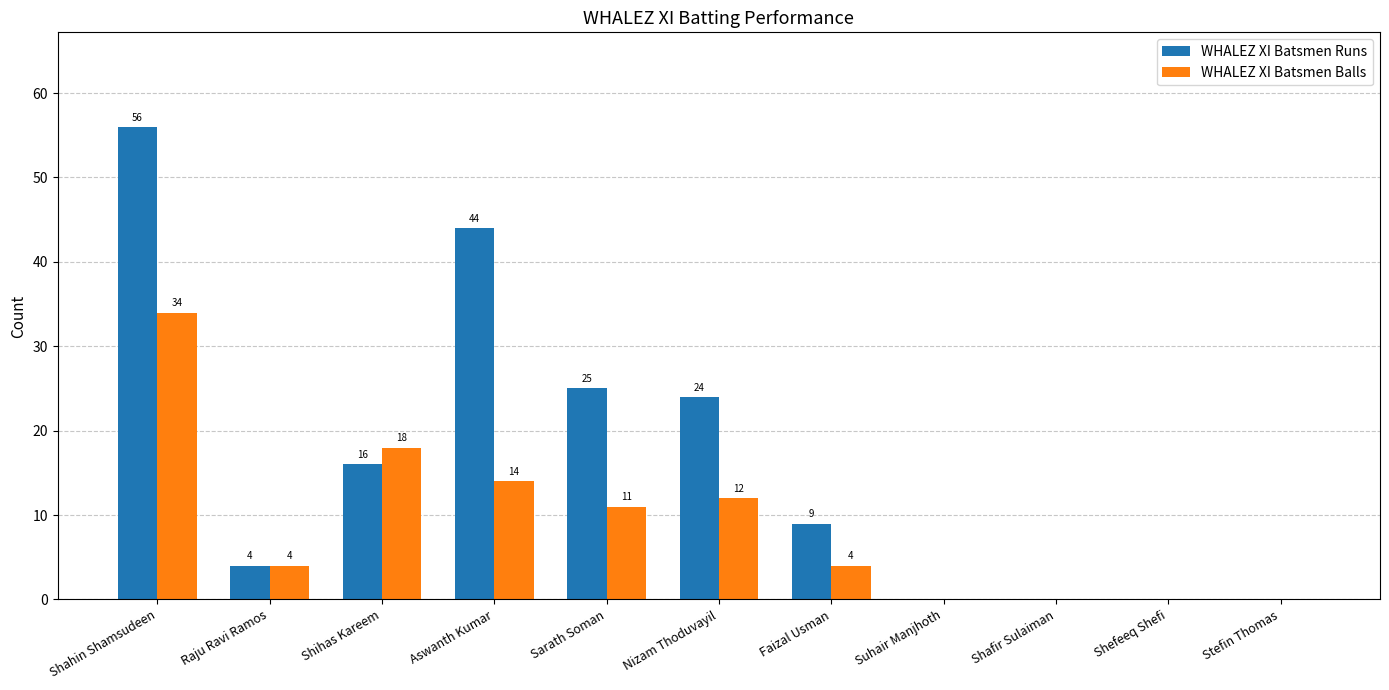

The WHALEZ XI Batsmen Runs series shows 4 at Raju Ravi Ramos. True or false?

True